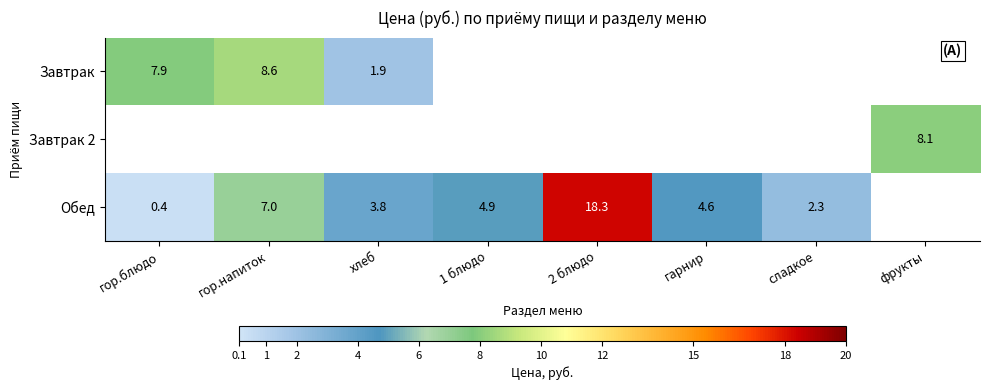

Is it true that Обед equals 32.1 at 2 блюдо?

False